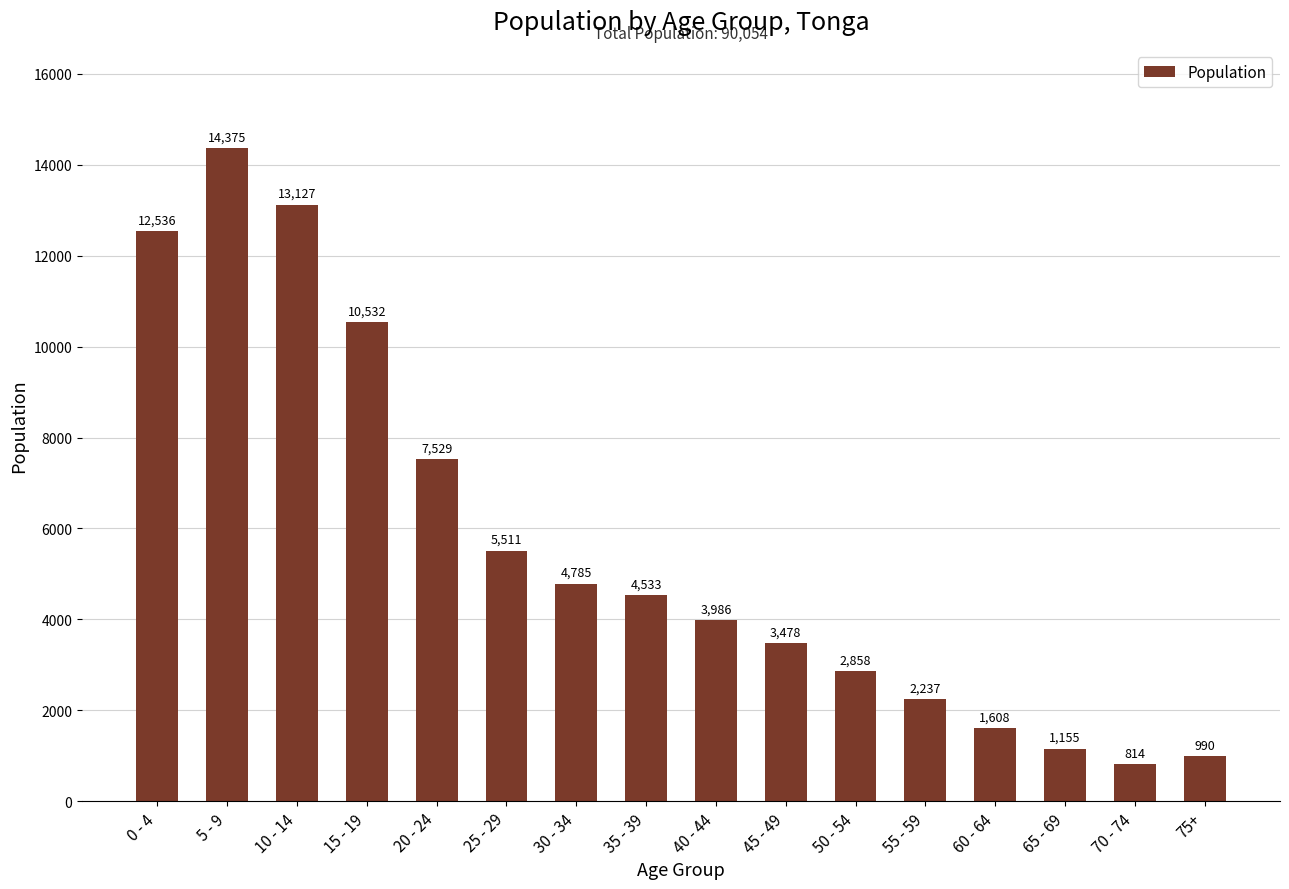

List the labels in order of value, largest first.

5 - 9, 10 - 14, 0 - 4, 15 - 19, 20 - 24, 25 - 29, 30 - 34, 35 - 39, 40 - 44, 45 - 49, 50 - 54, 55 - 59, 60 - 64, 65 - 69, 75+, 70 - 74